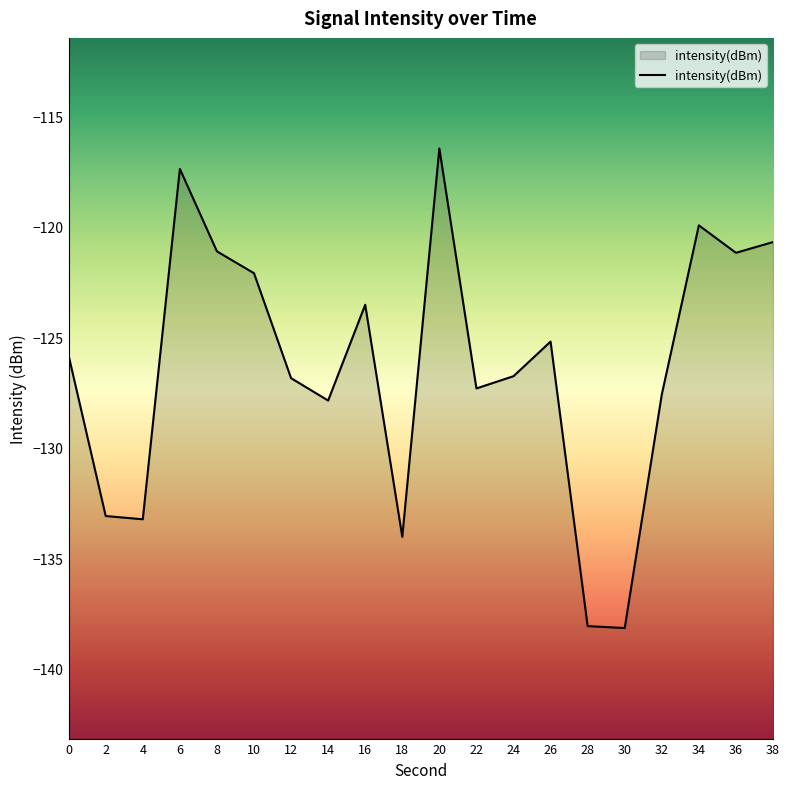

Which category has the lowest value across all series?

30